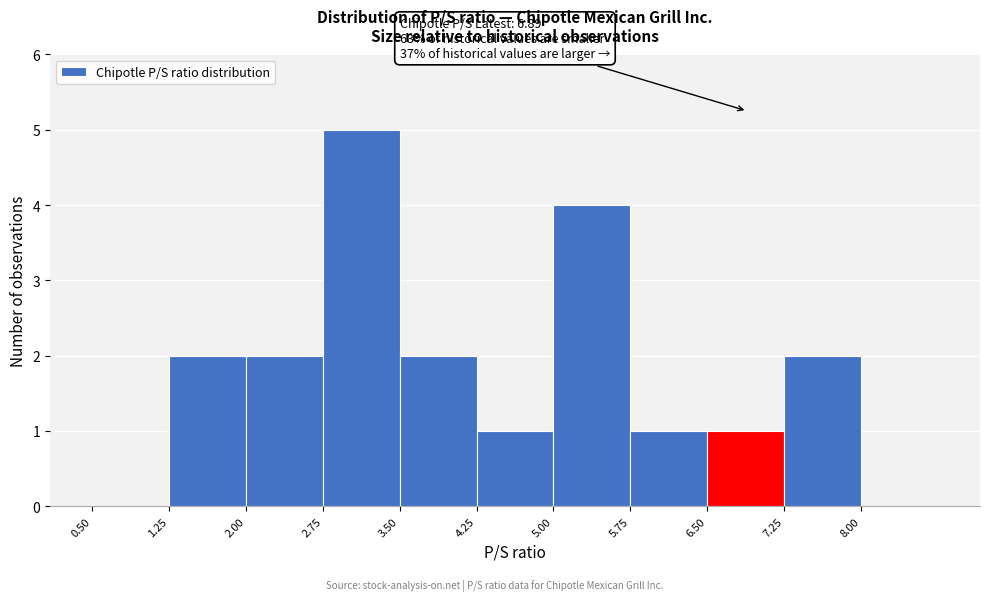

Over which range of the x-axis is the bar tallest?

2.75 to 3.50